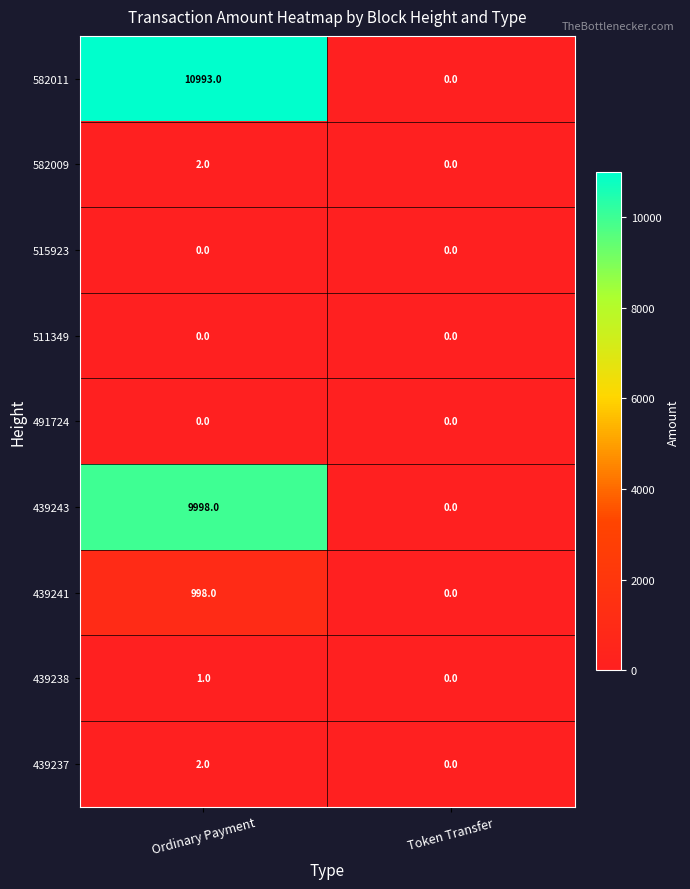

Rank the categories by 582011 value from lowest to highest.

Token Transfer, Ordinary Payment